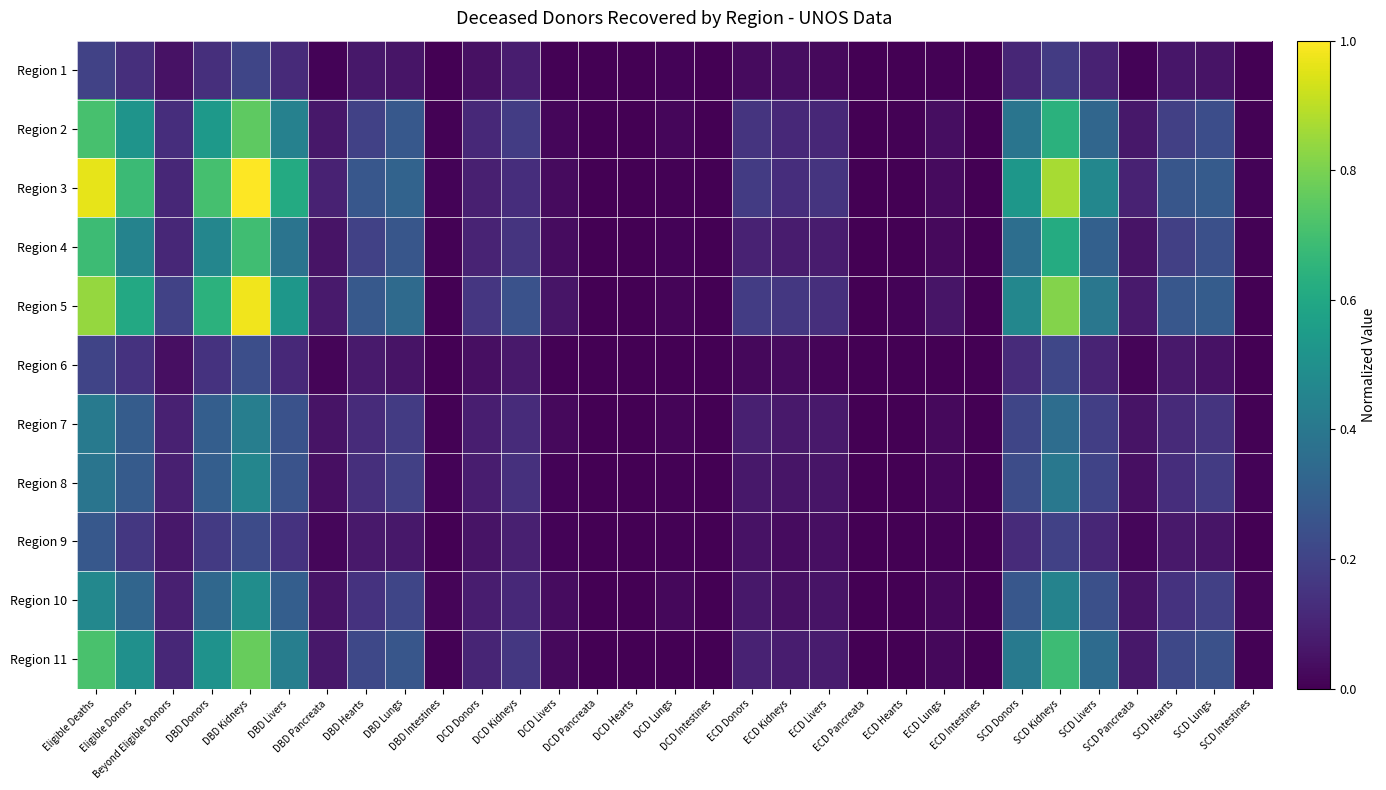

Rank the series by their maximum value, from lowest to highest.

Region 1, Region 6, Region 9, Region 7, Region 8, Region 10, Region 4, Region 2, Region 11, Region 5, Region 3